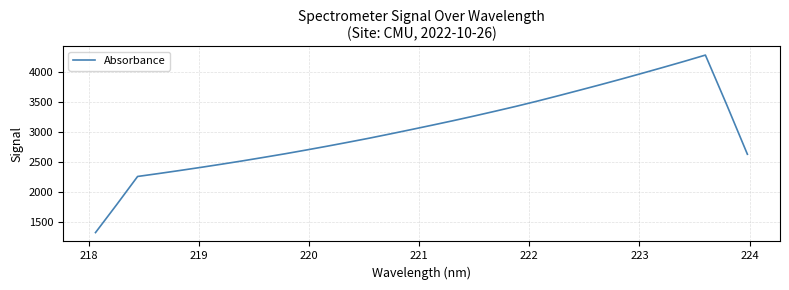

What is the difference between the maximum and minimum values?

2954.0